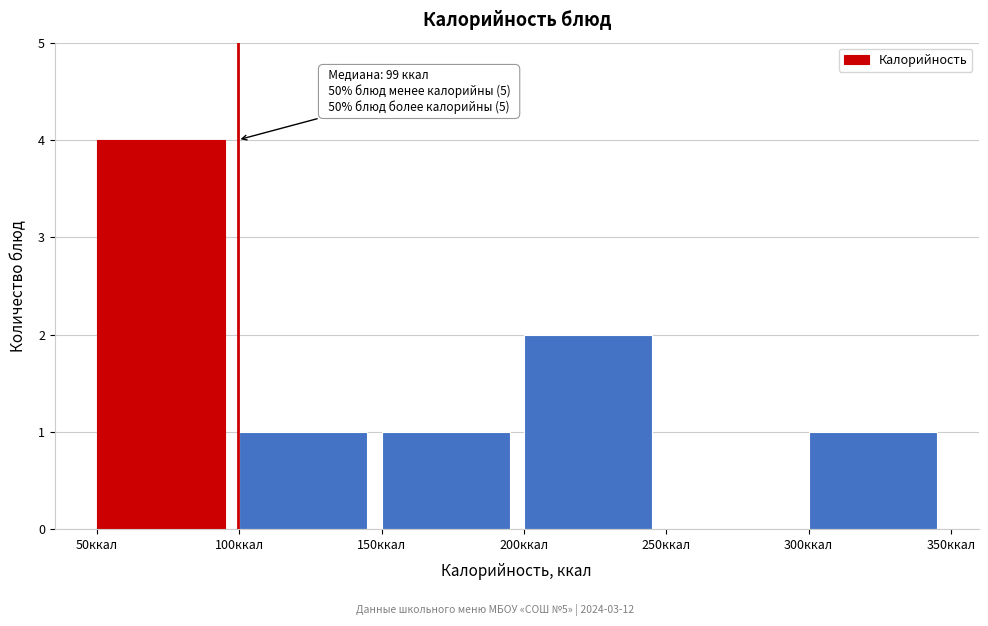

Over which range of the x-axis is the bar tallest?

50 to 100